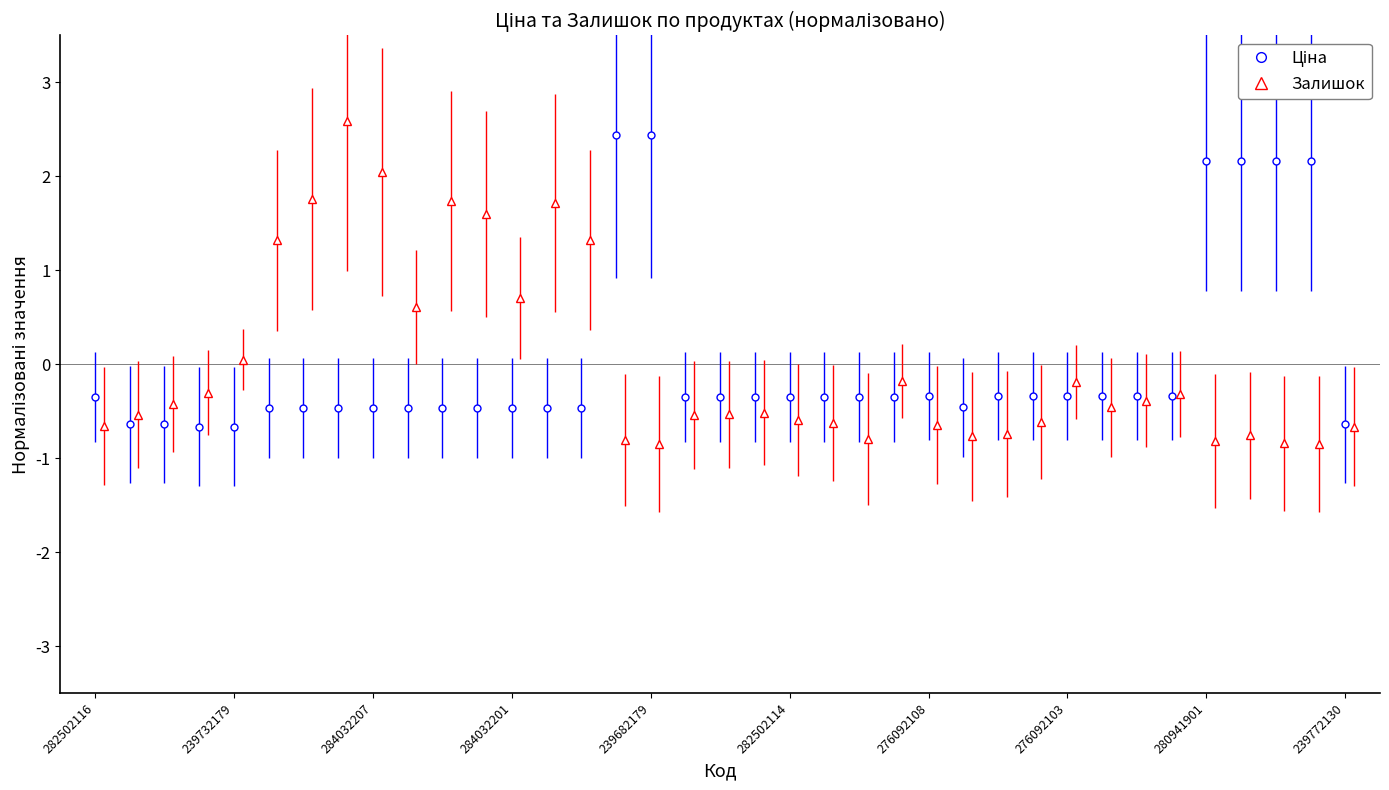

Which series has the largest range (max minus min)?

Залишок